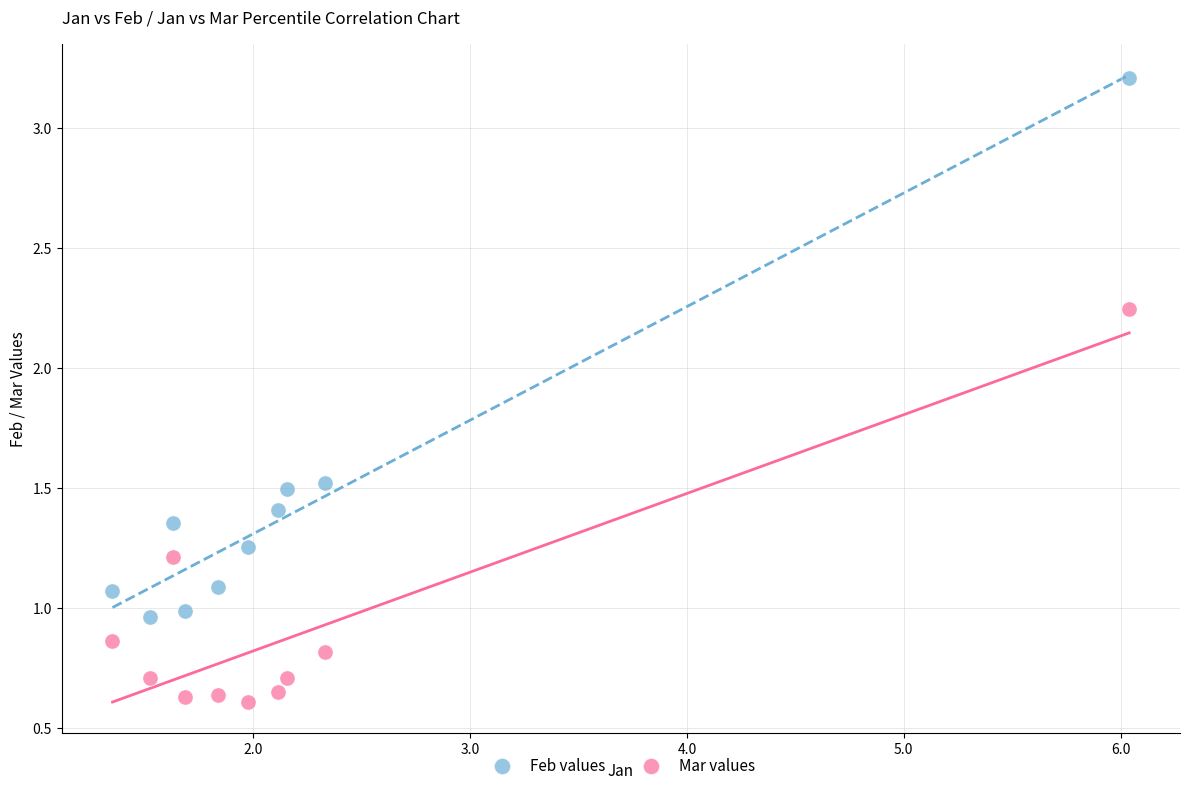

Which series reaches the maximum Y coordinate?

Feb values